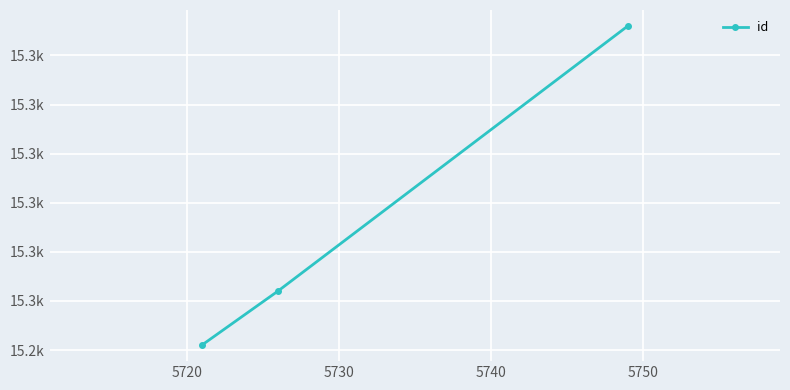

Where is the data nearest to the value 15283?

5720